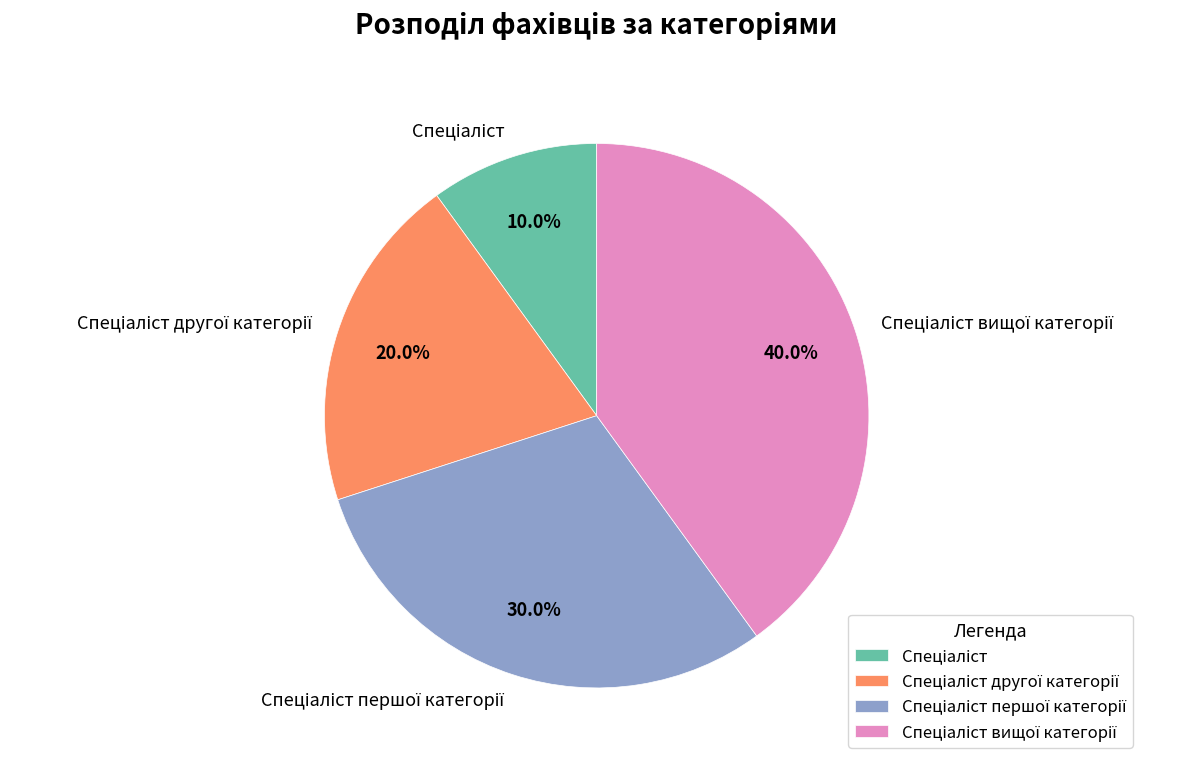

Is there a majority slice in this chart?

No